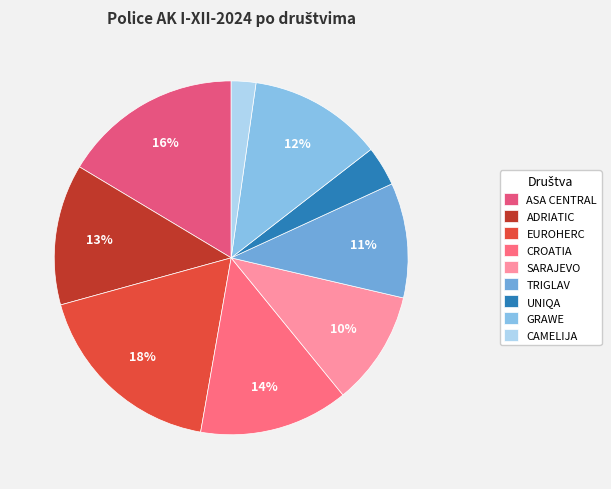

What is the total percentage of UNIQA and ASA CENTRAL?

20.0%